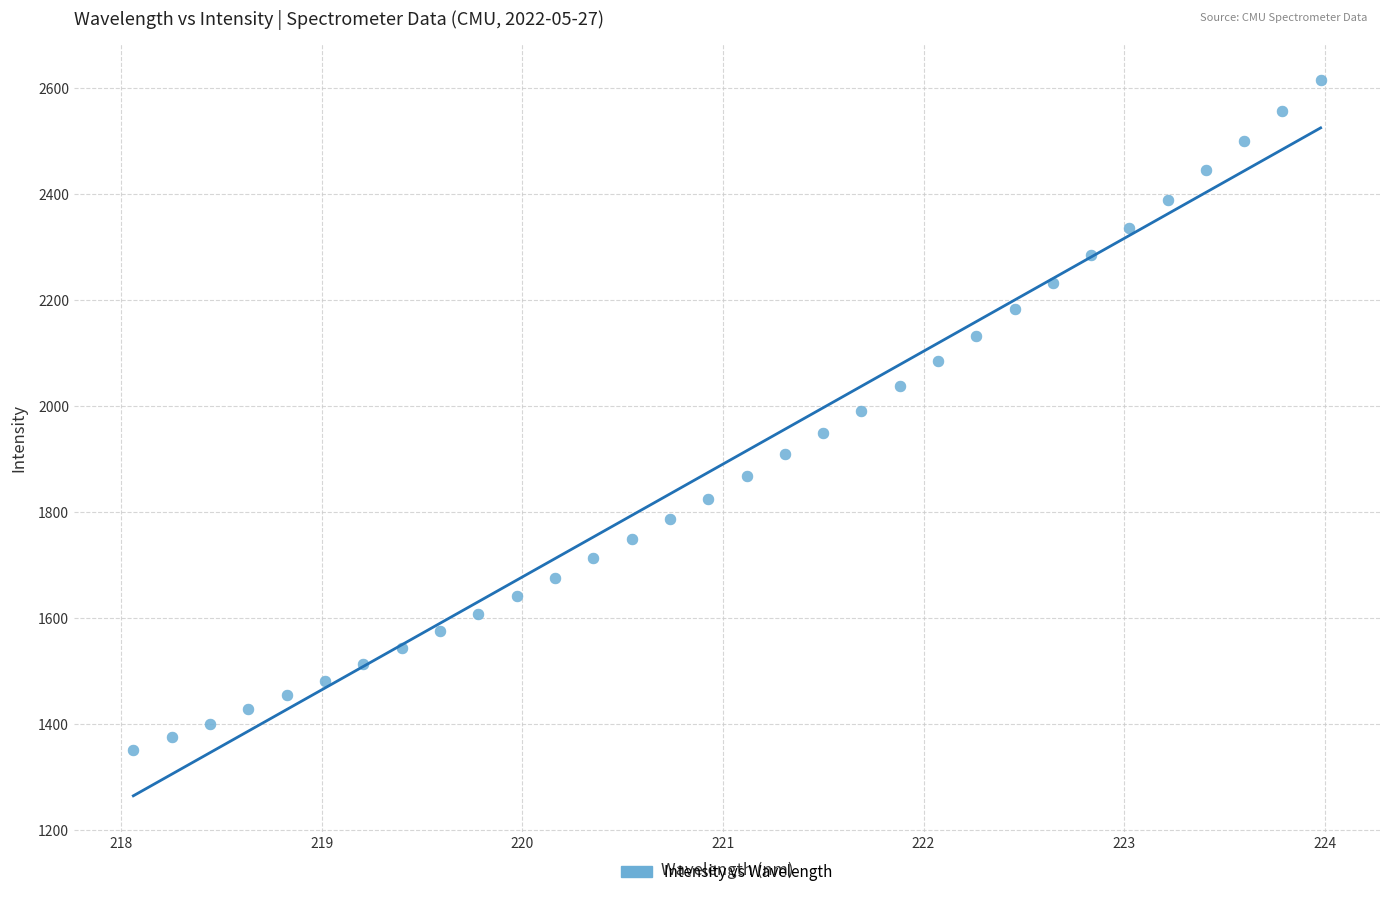

What is the range of Y values (max minus min)?

1265.3